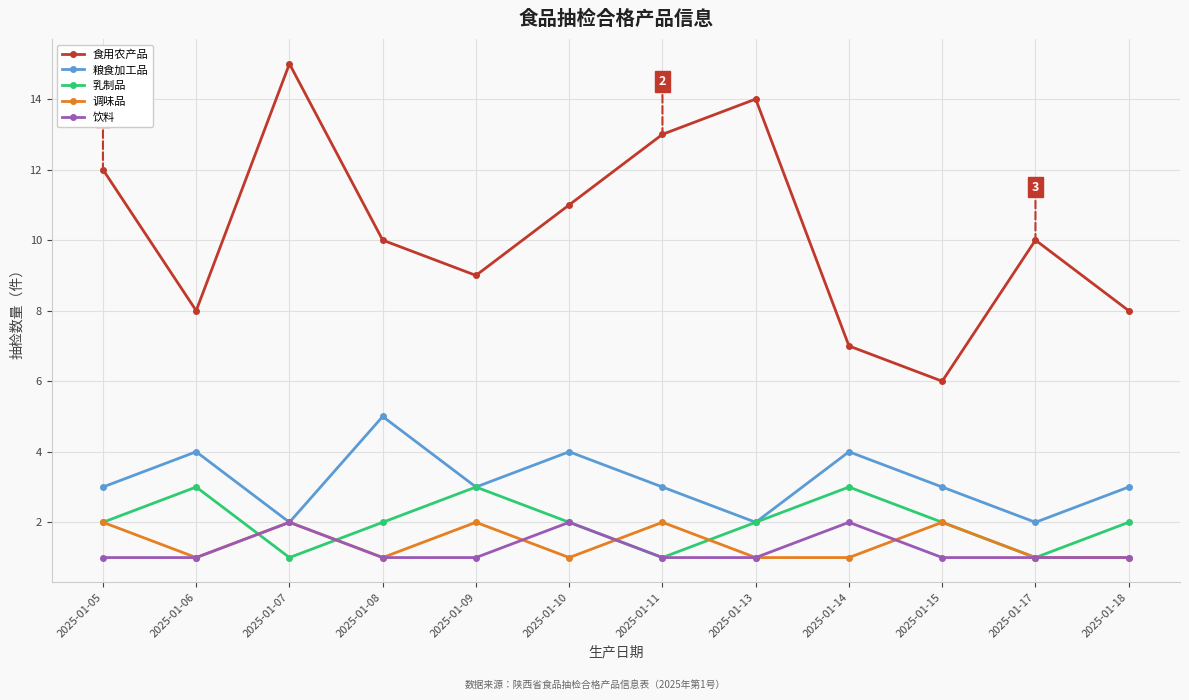

At which category is the sum across all series the highest?

2025-01-07